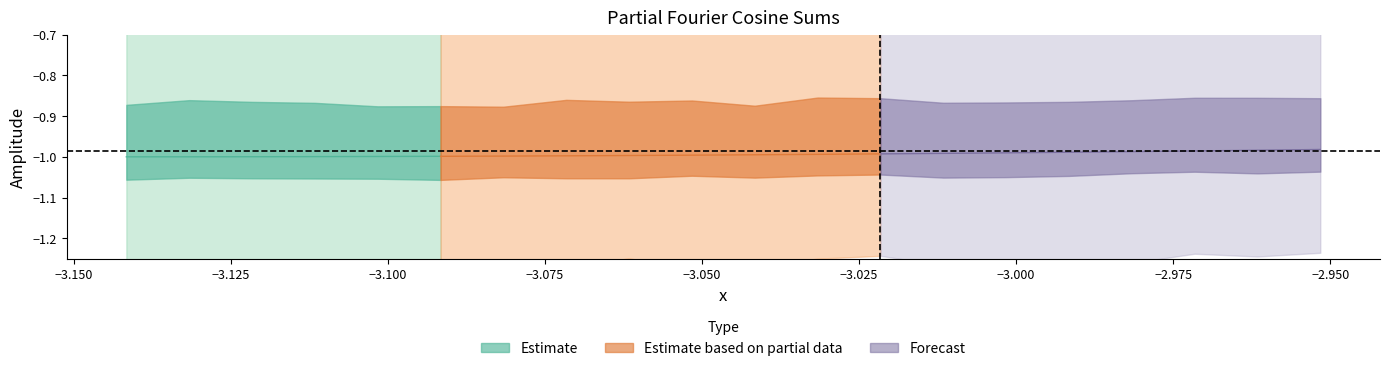

What is the minimum value for total?

-1.0